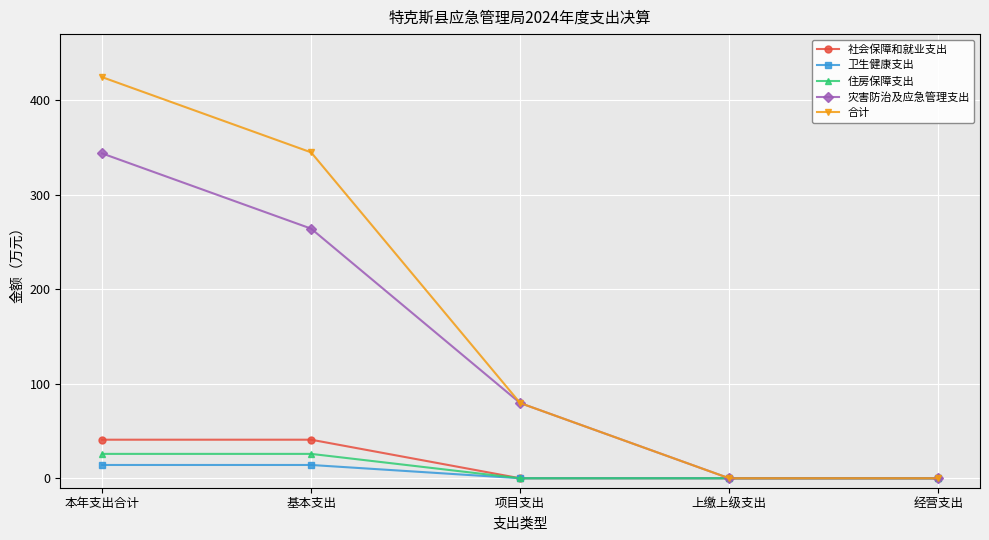

What value does the 卫生健康支出 series have at 本年支出合计?

14.1